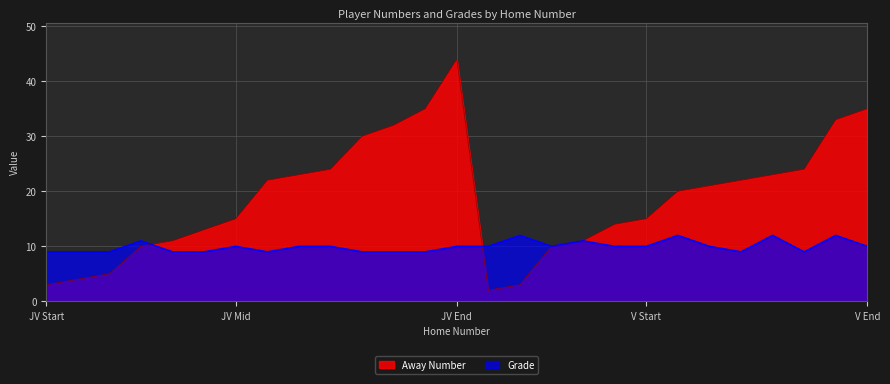

True or false: Away Number has a value of 24 at 24.

True